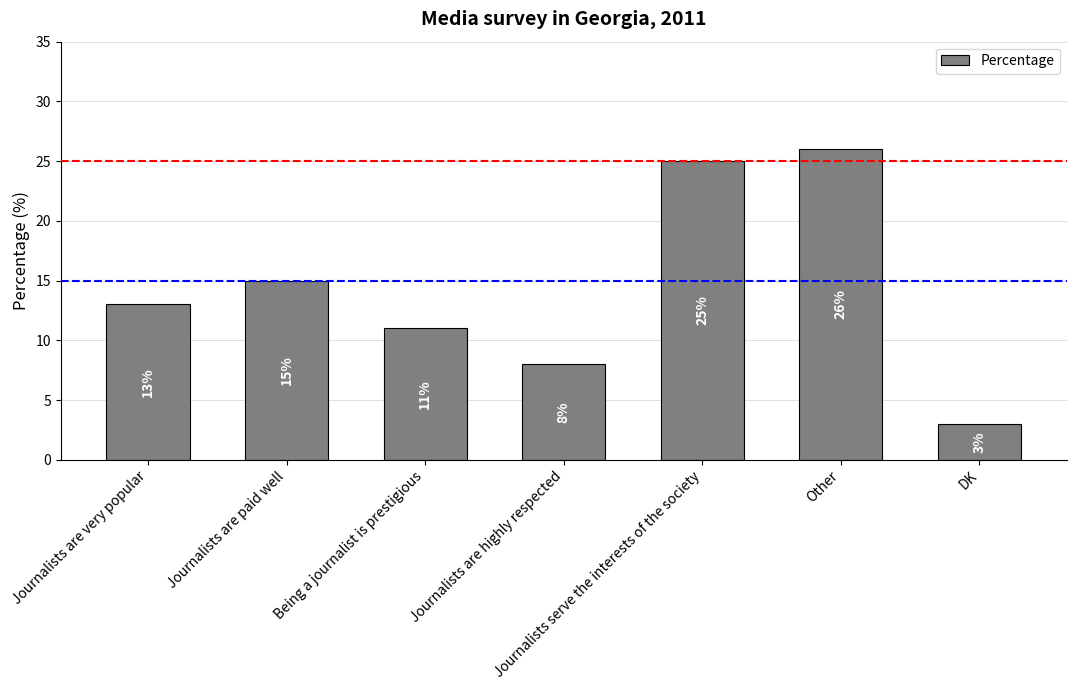

List the labels in order of value, smallest first.

DK, Journalists are highly respected, Being a journalist is prestigious, Journalists are very popular, Journalists are paid well, Journalists serve the interests of the society, Other